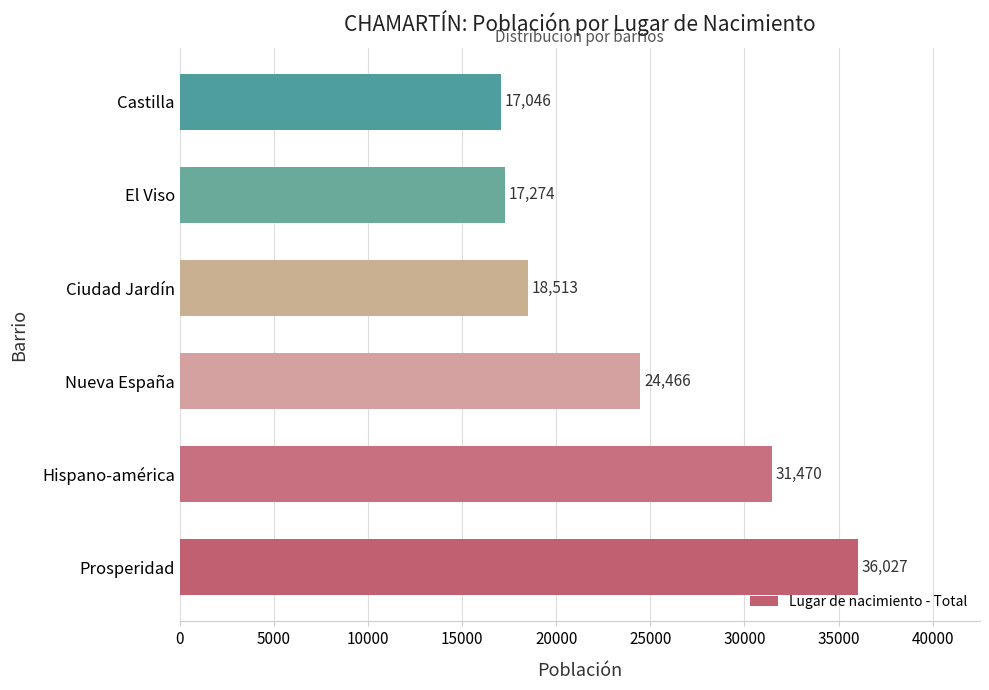

List the labels in order of value, smallest first.

Castilla, El Viso, Ciudad Jardín, Nueva España, Hispano-américa, Prosperidad